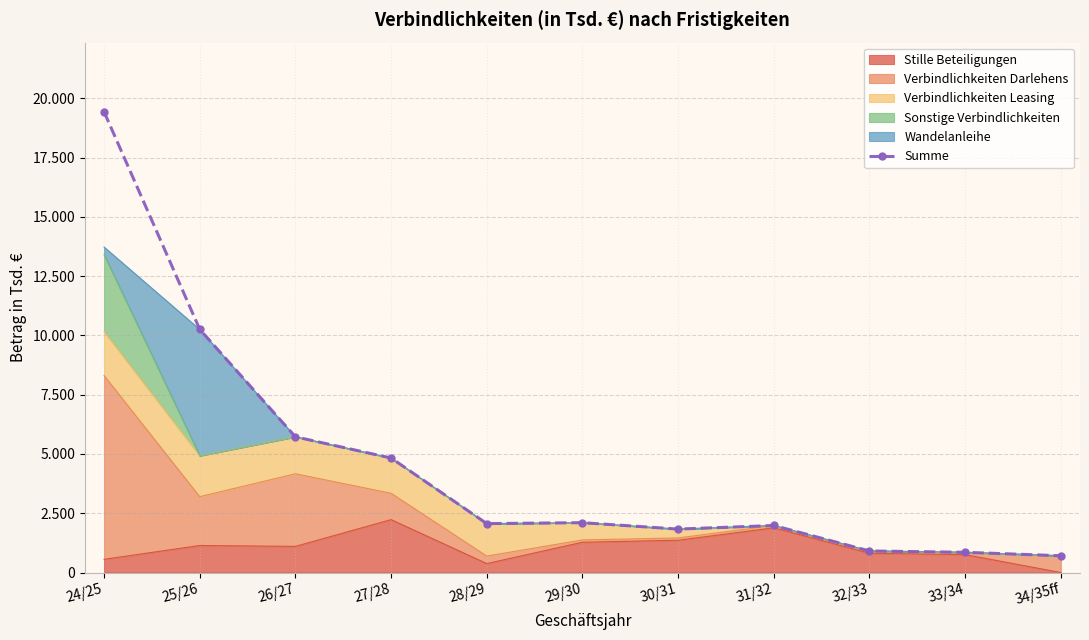

Approximately how many times larger is the value at 29/30 compared to 30/31?

1.1